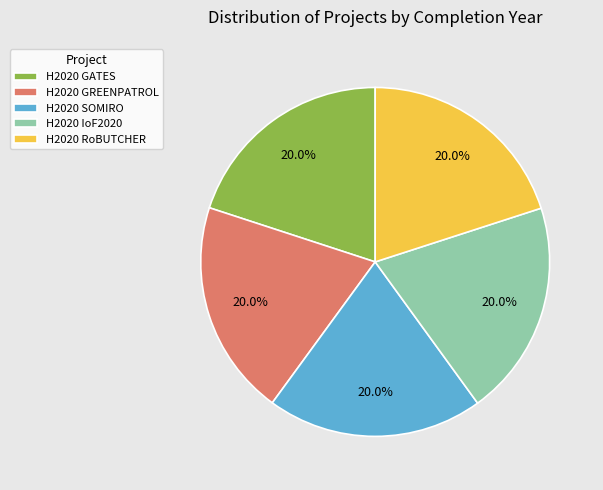

Does H2020 RoBUTCHER account for over 50% of the chart?

No